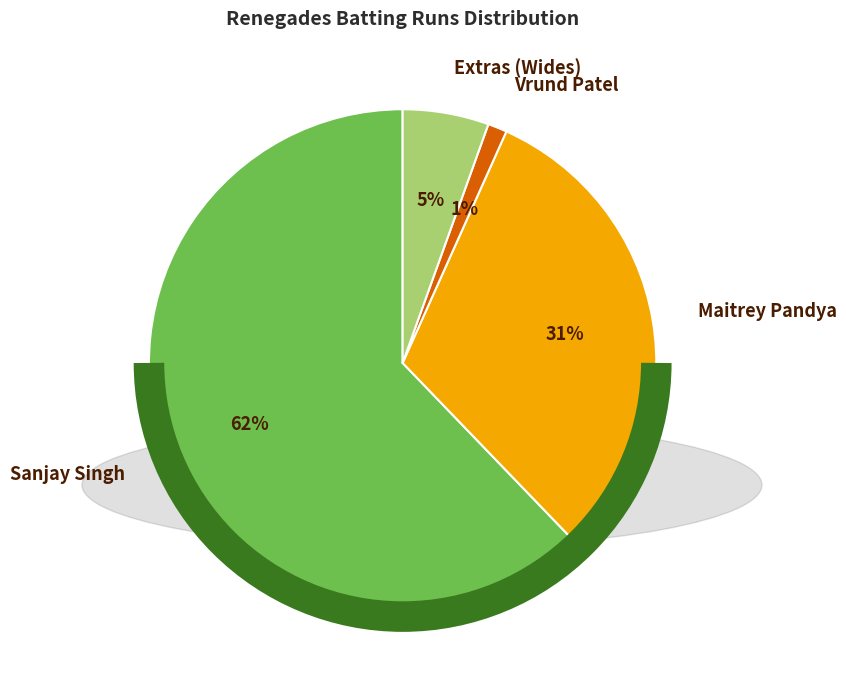

Do Extras (Wides) and Maitrey Pandya together represent more than half of the pie?

No